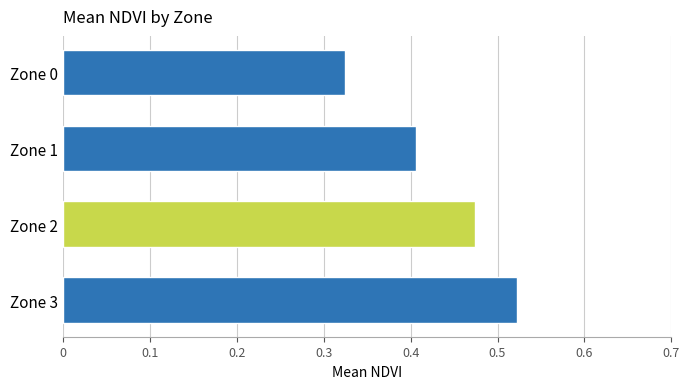

How many distinct data groups are displayed?

1